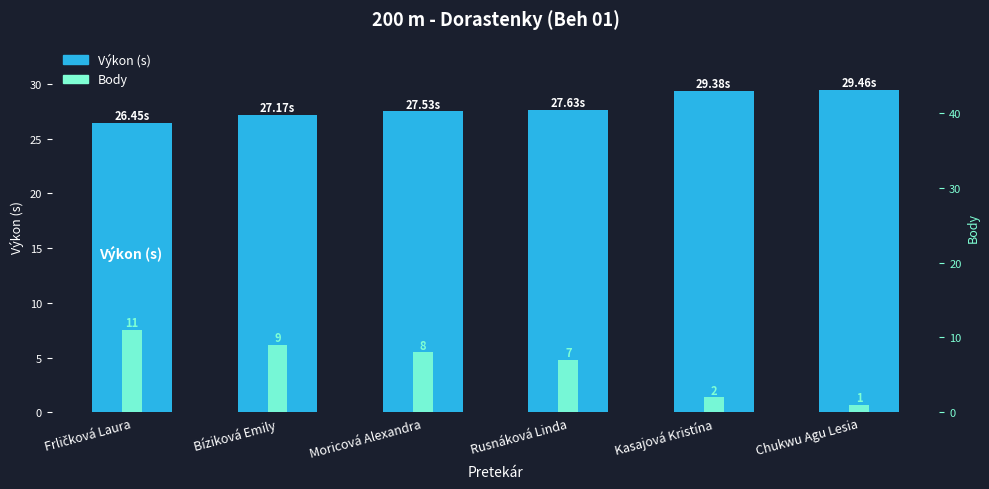

What is the difference between the maximum and second lowest values in the Body series?

9.0